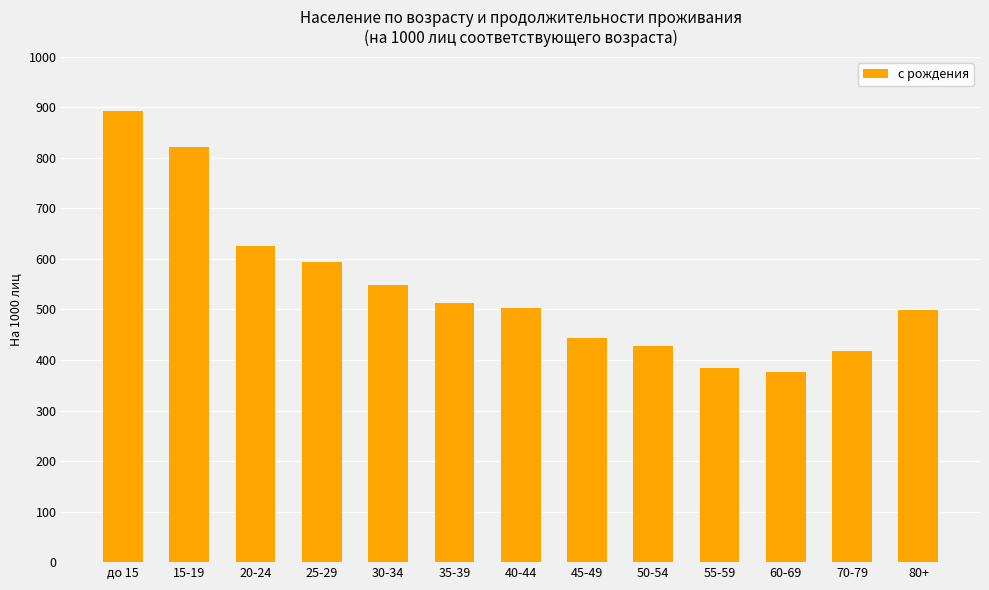

True or false: the data shows 678 at 35-39.

False